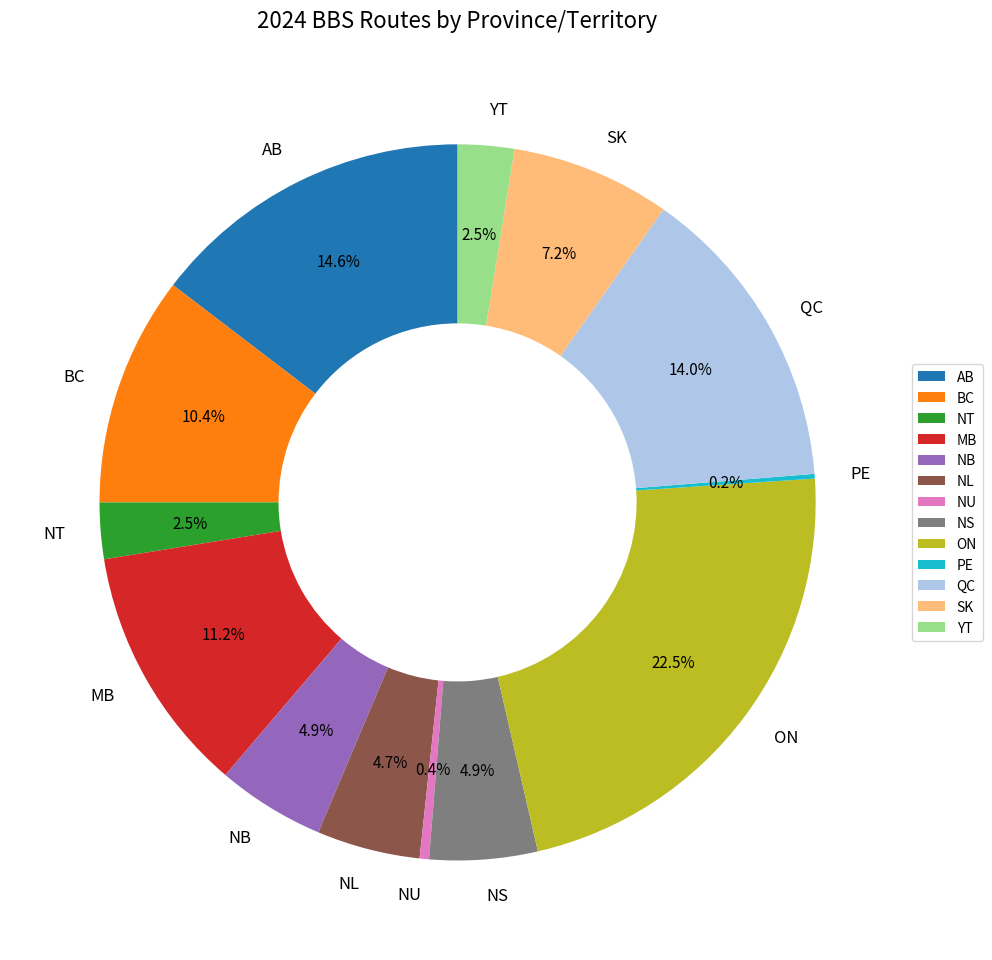

What percentage is the MB slice, to the nearest percent?

11%